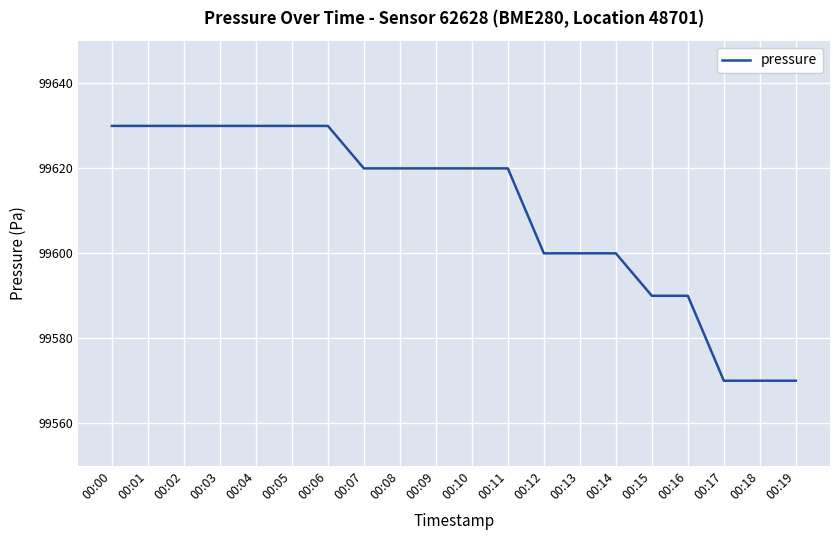

What is the greatest value displayed?

99630